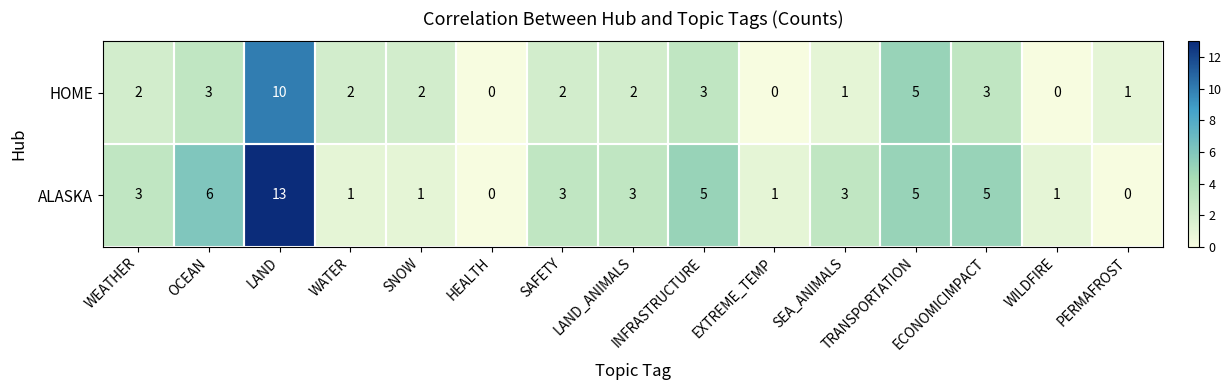

What is the total value across all series at WILDFIRE?

1